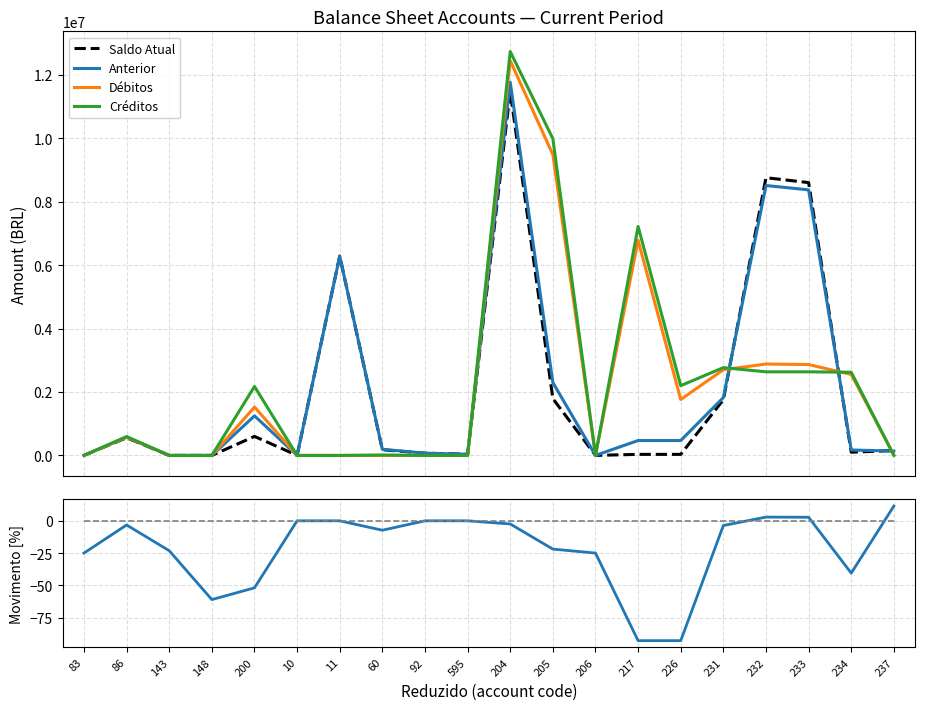

Where is the first local maximum for Saldo Atual?

86